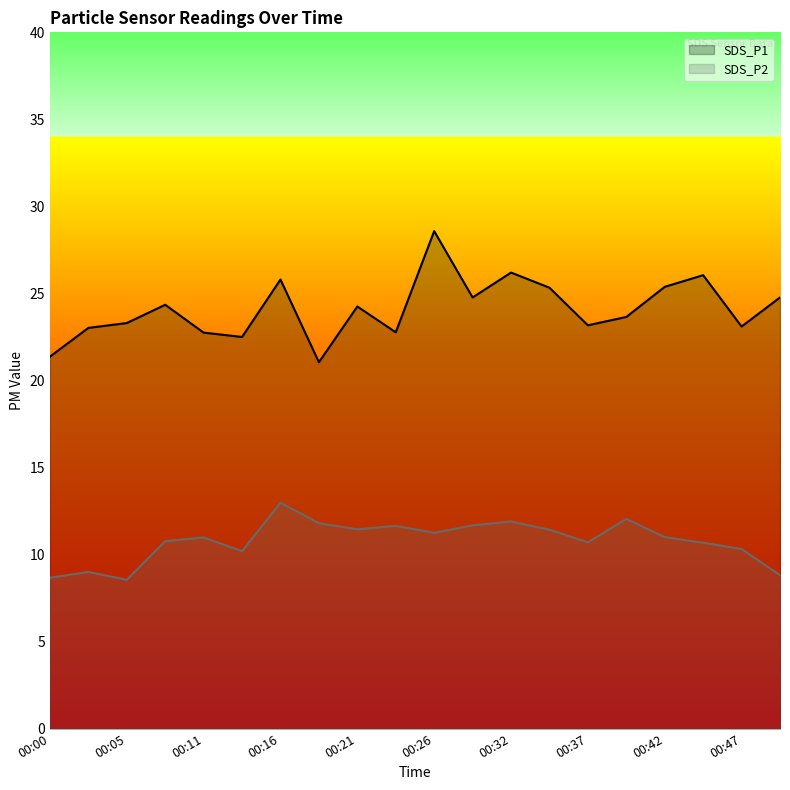

List the series in order of their peak value, lowest first.

SDS_P2, SDS_P1